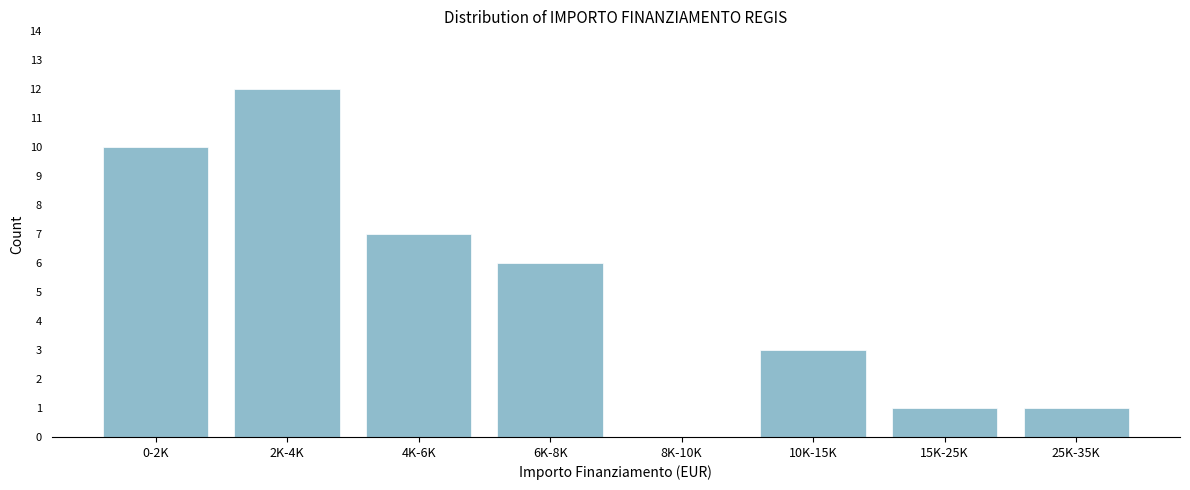

Reading left to right, list all the values displayed in this chart.

0-2K=10	2K-4K=12	4K-6K=7	6K-8K=6	8K-10K=0	10K-15K=3	15K-25K=1	25K-35K=1